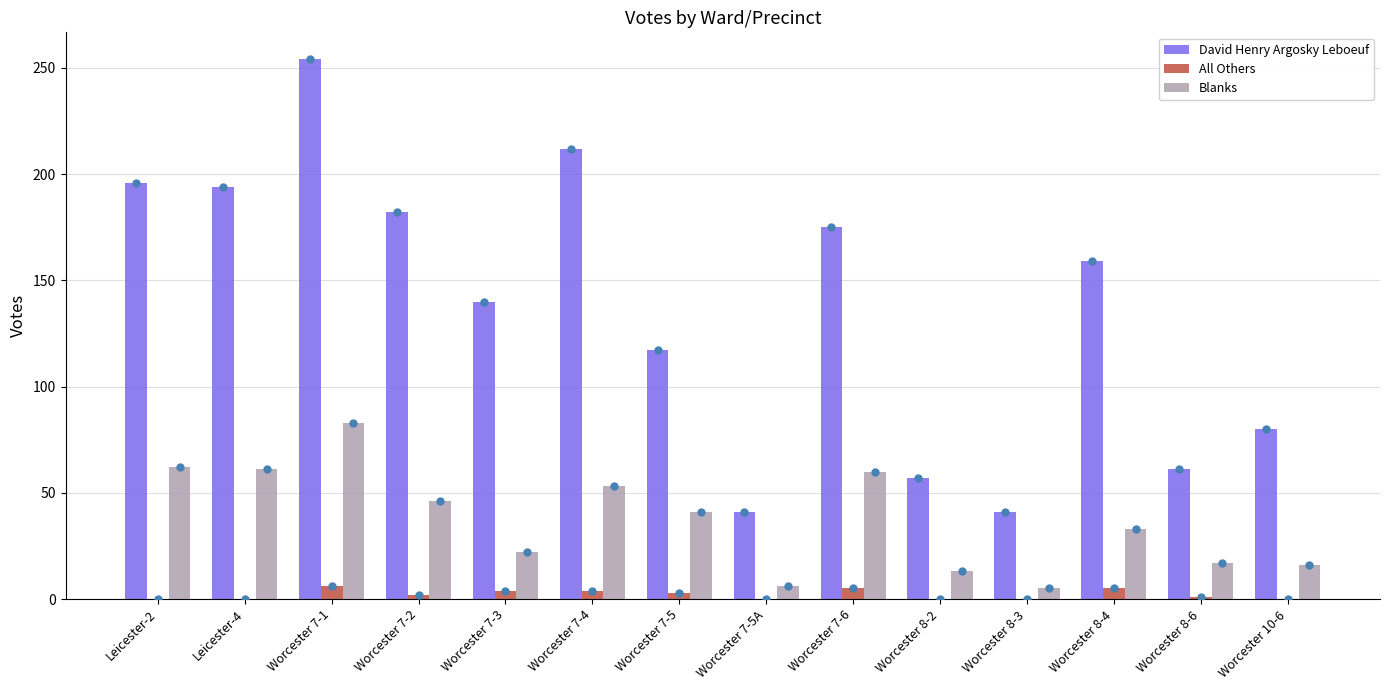

List the series in order of their peak value, highest first.

David Henry Argosky Leboeuf, Blanks, All Others